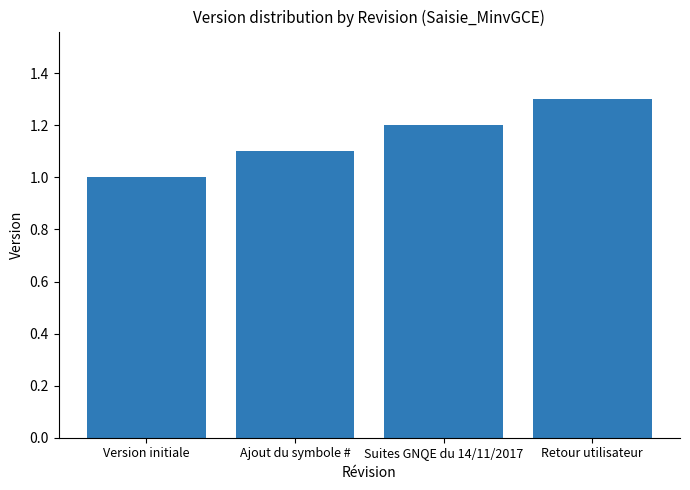

Does the chart contain any negative values?

No